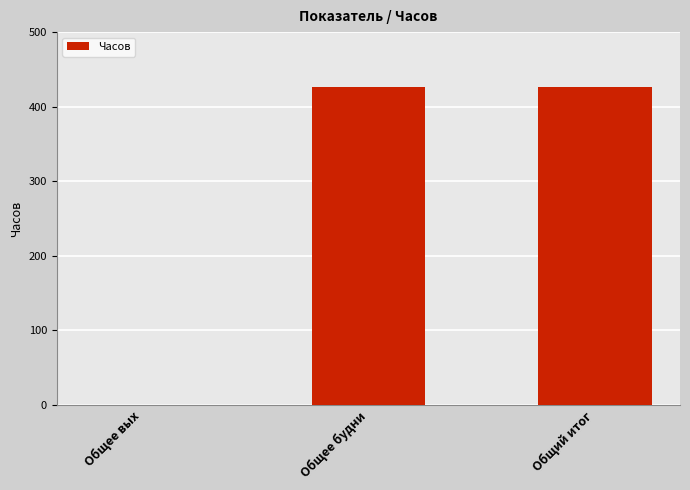

What is the maximum value shown in the chart?

426.0